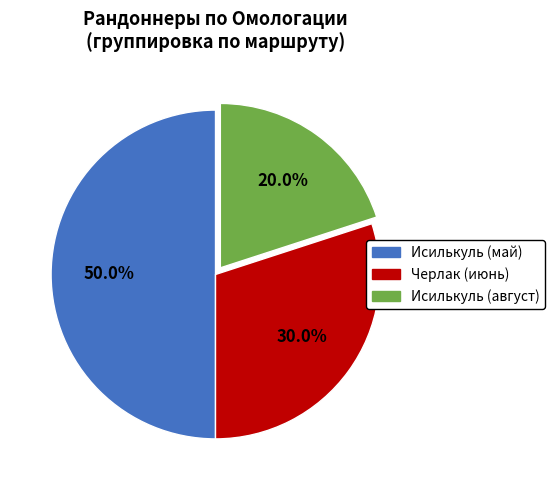

Count the number of slices in the pie.

3